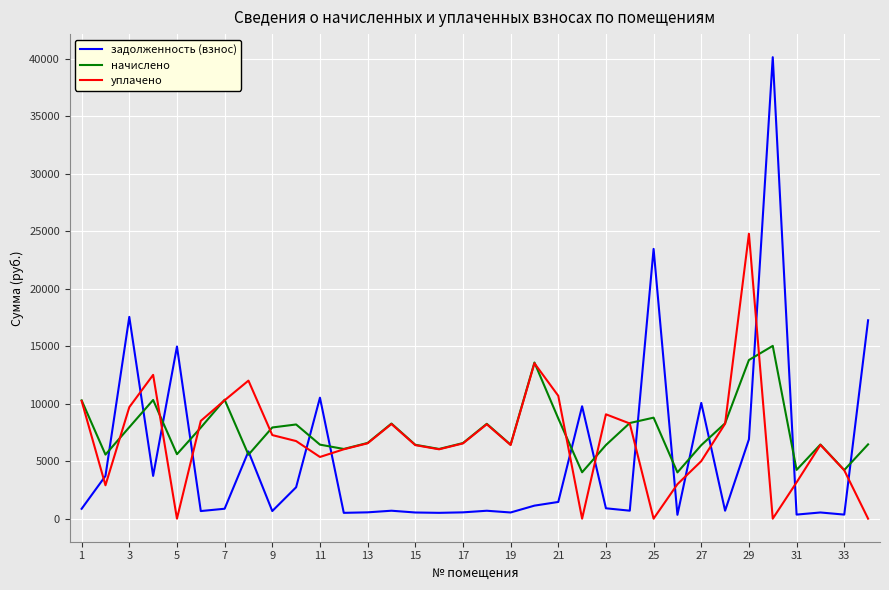

What are all the series names shown in the legend?

задолженность (взнос), начислено, уплачено